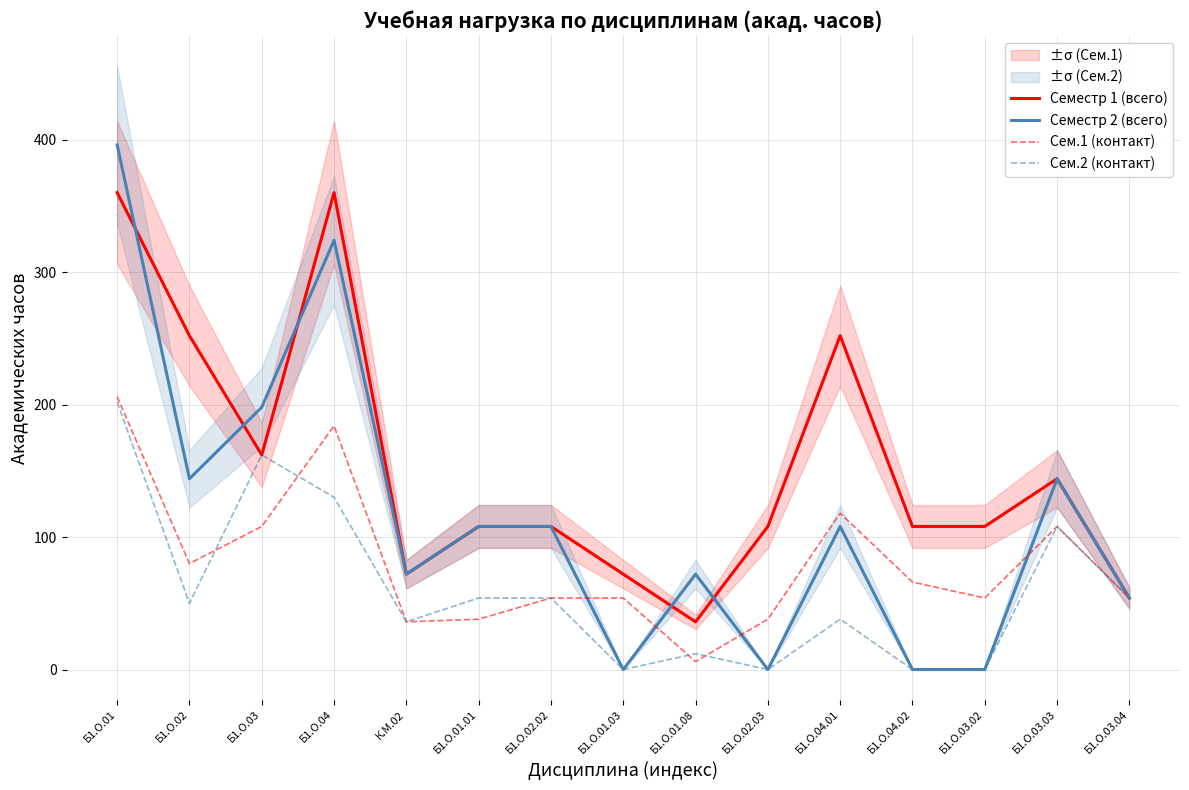

Which label corresponds to the largest value in the chart?

Б1.О.01